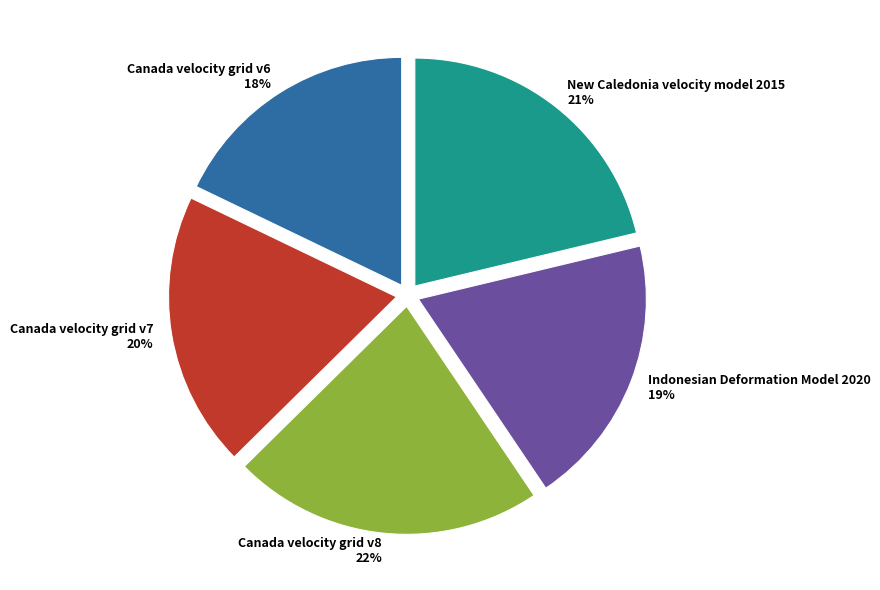

How many slices are in this pie chart?

5